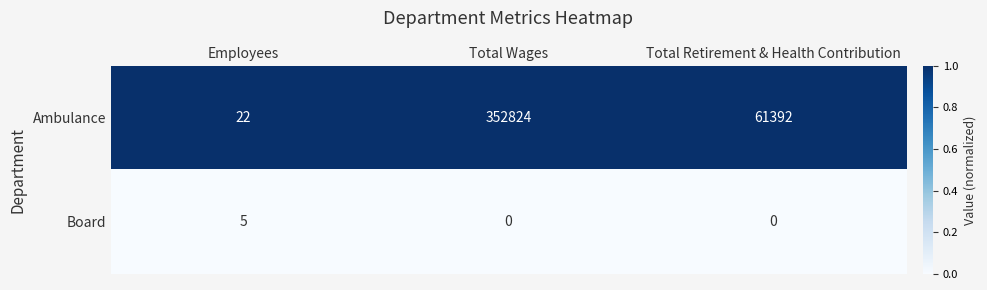

How many series are shown in this chart?

2